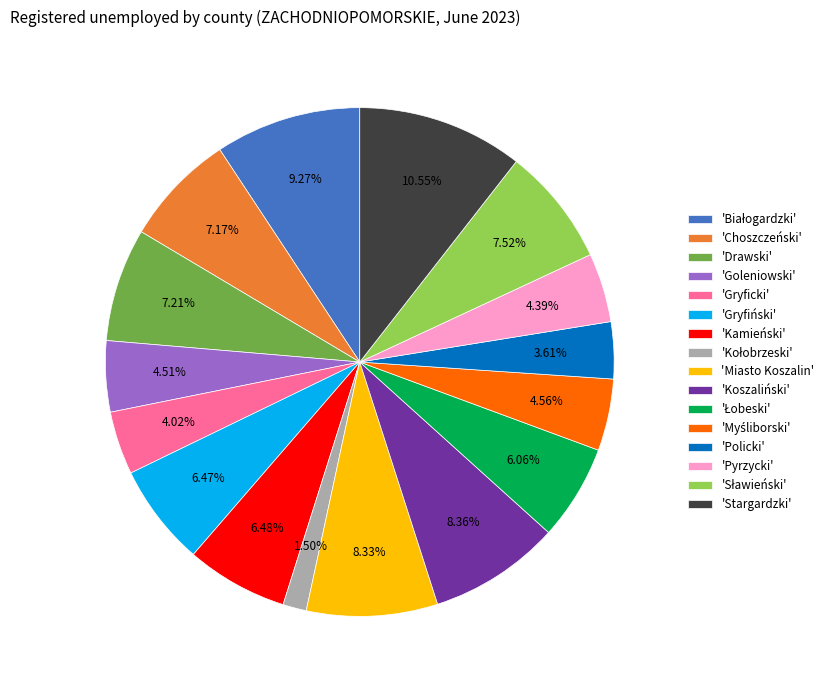

What is the ratio of the value at 'Policki' to the value at 'Goleniowski'?

0.8